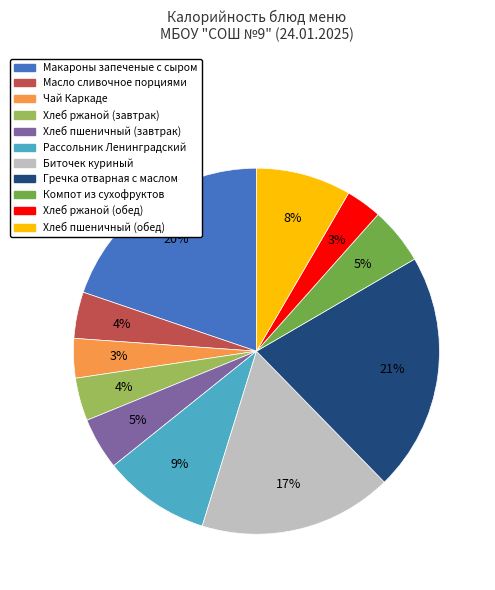

What is the largest slice in the pie chart?

Гречка отварная с маслом